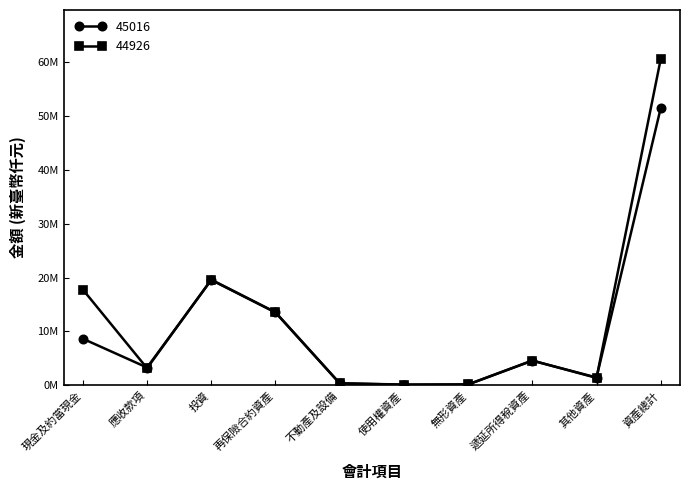

What are all the series names shown in the legend?

45016, 44926